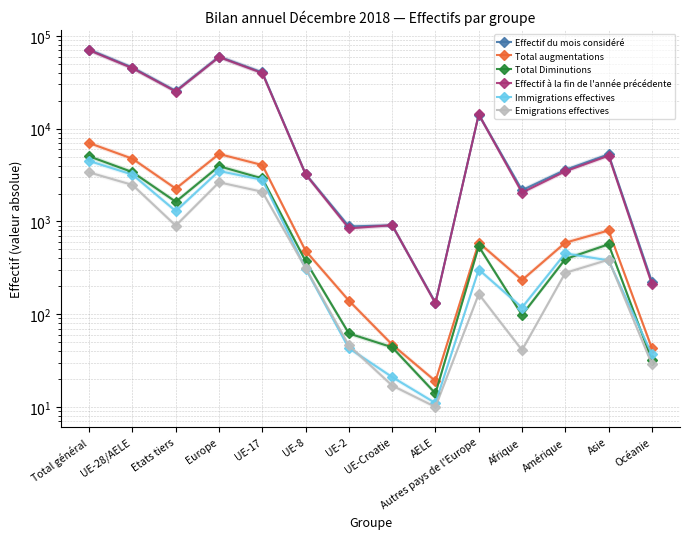

Which series changed the most between Etats tiers and UE-17?

Effectif du mois considéré